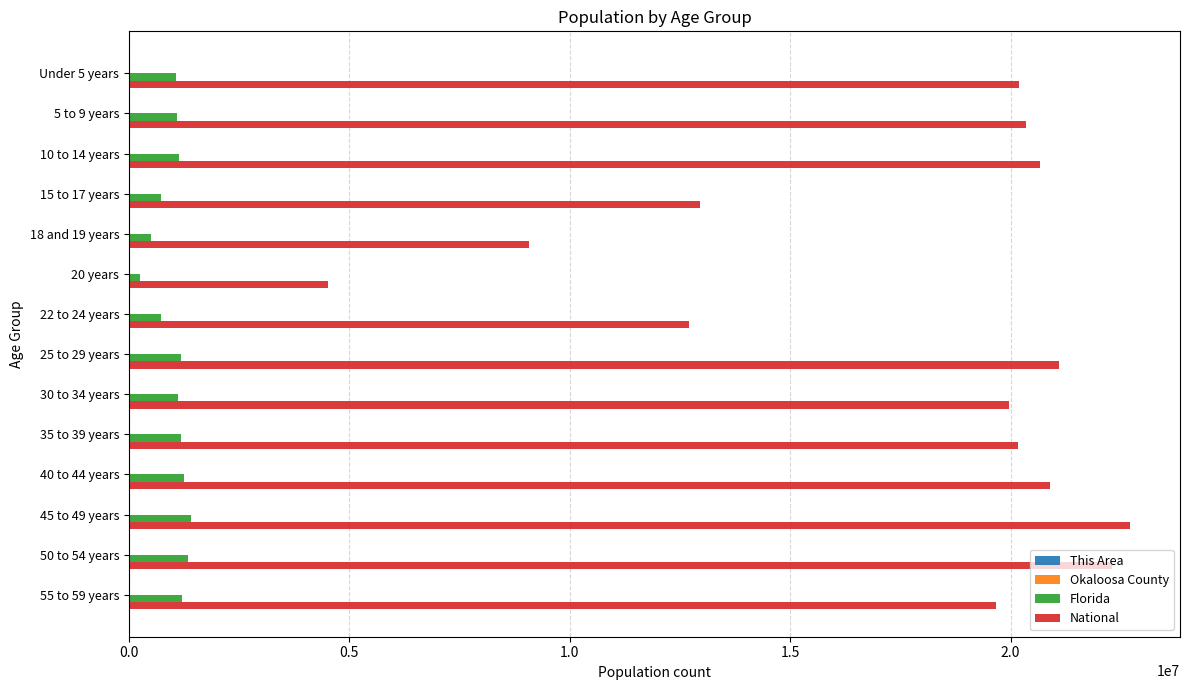

The value of National at 10 to 14 years is 30879032. True or false?

False